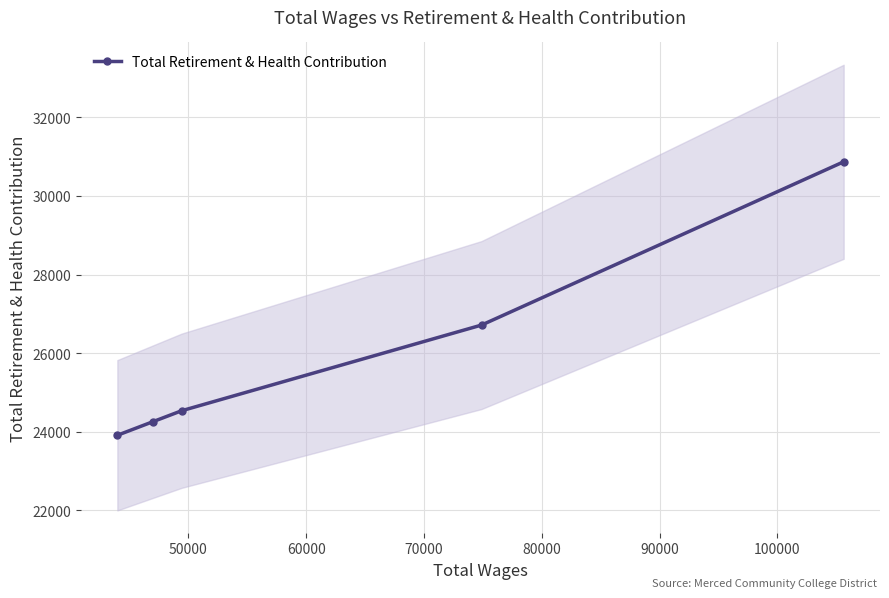

Reading right to left, extract all data points from this chart.

30870	26715	24534	24255	23910